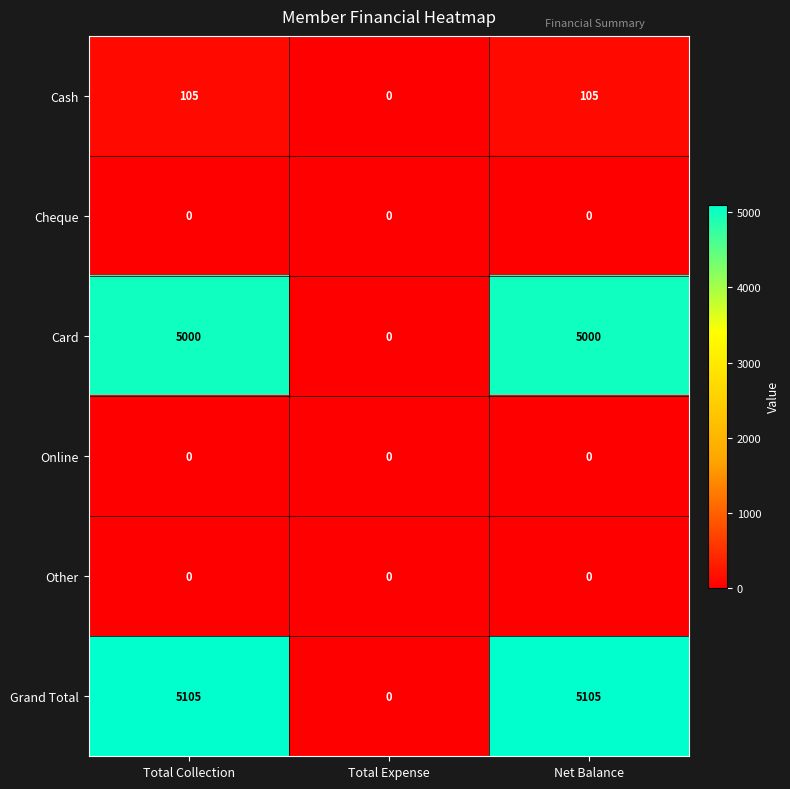

The value of Online at Net Balance is 0. True or false?

True